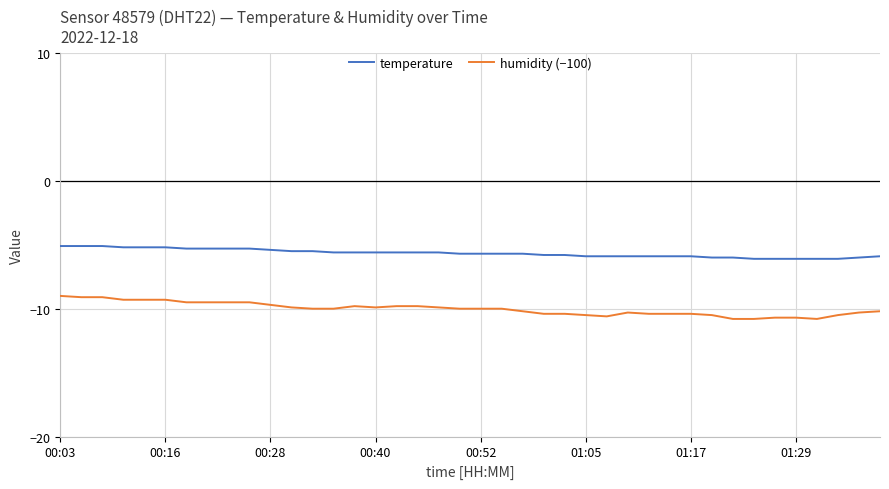

What is the smallest value displayed?

-10.8